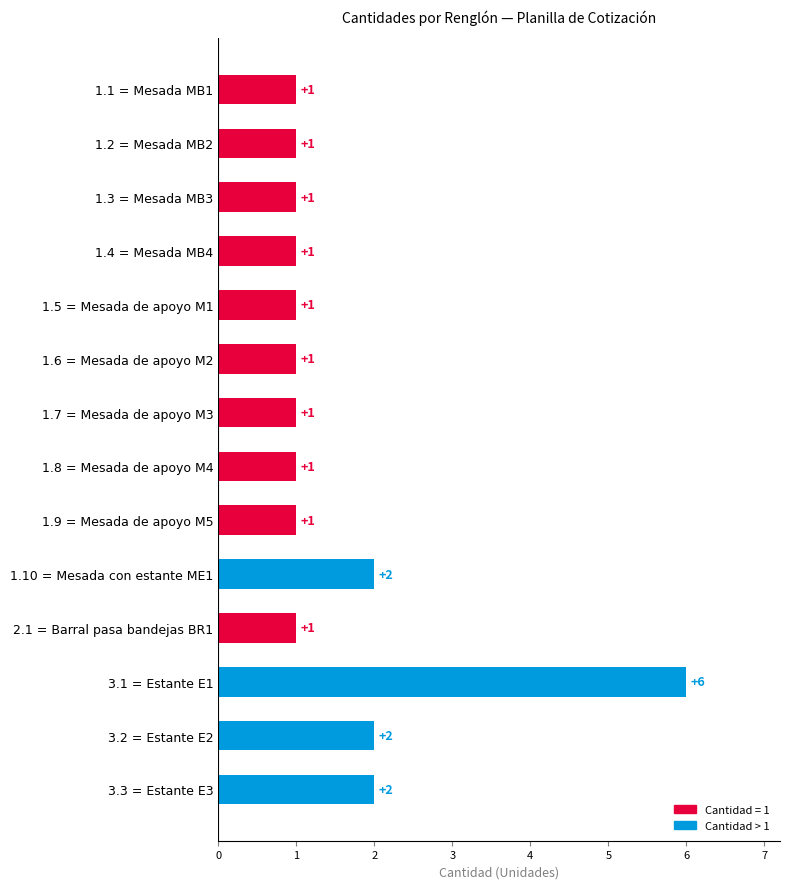

Are the bars horizontal?

Yes